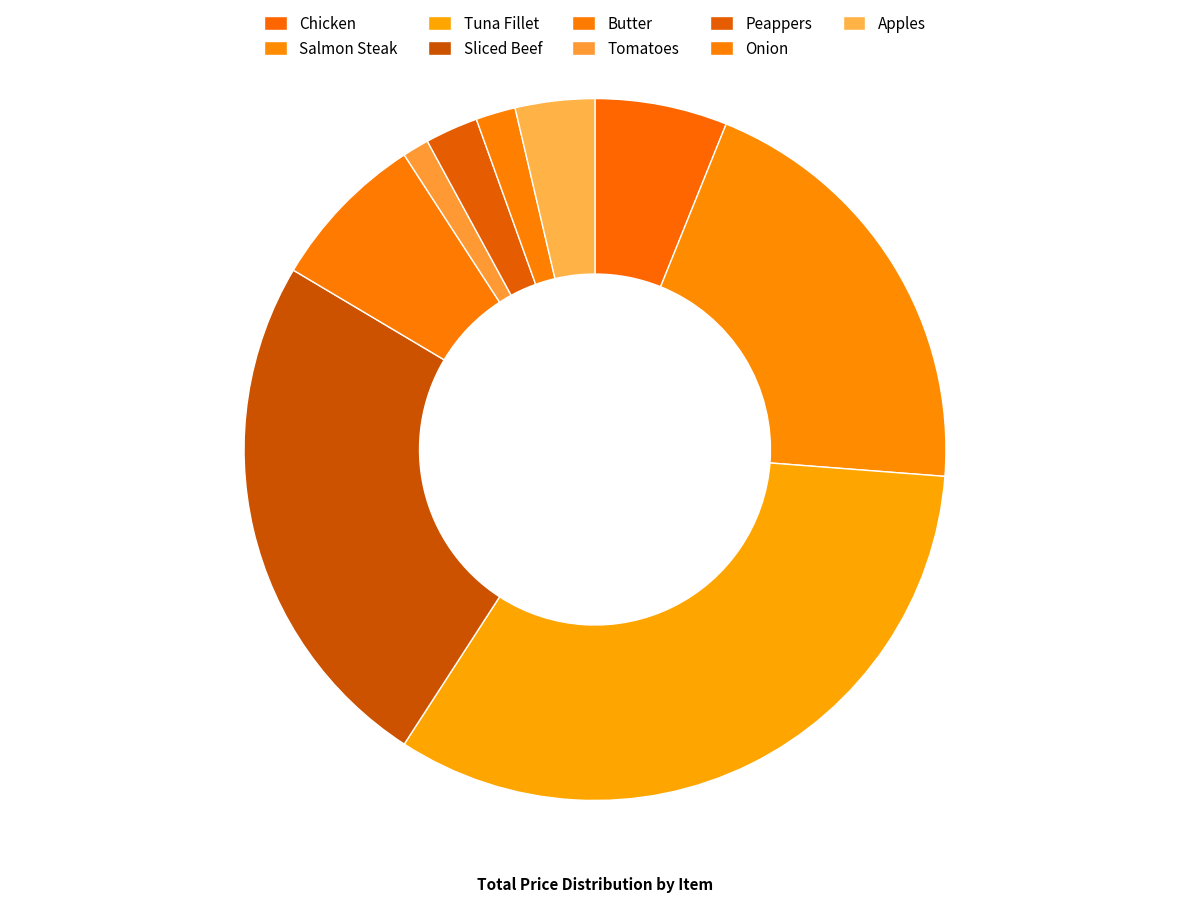

The Butter slice represents 7% of the pie. True or false?

True